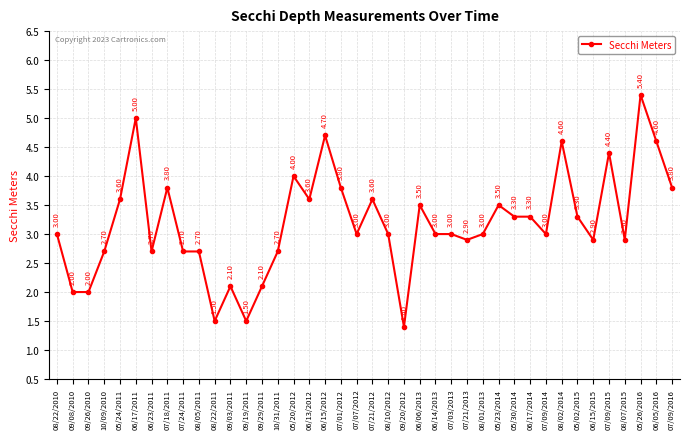

Which has a higher value, 09/08/2010 or 07/24/2011?

07/24/2011